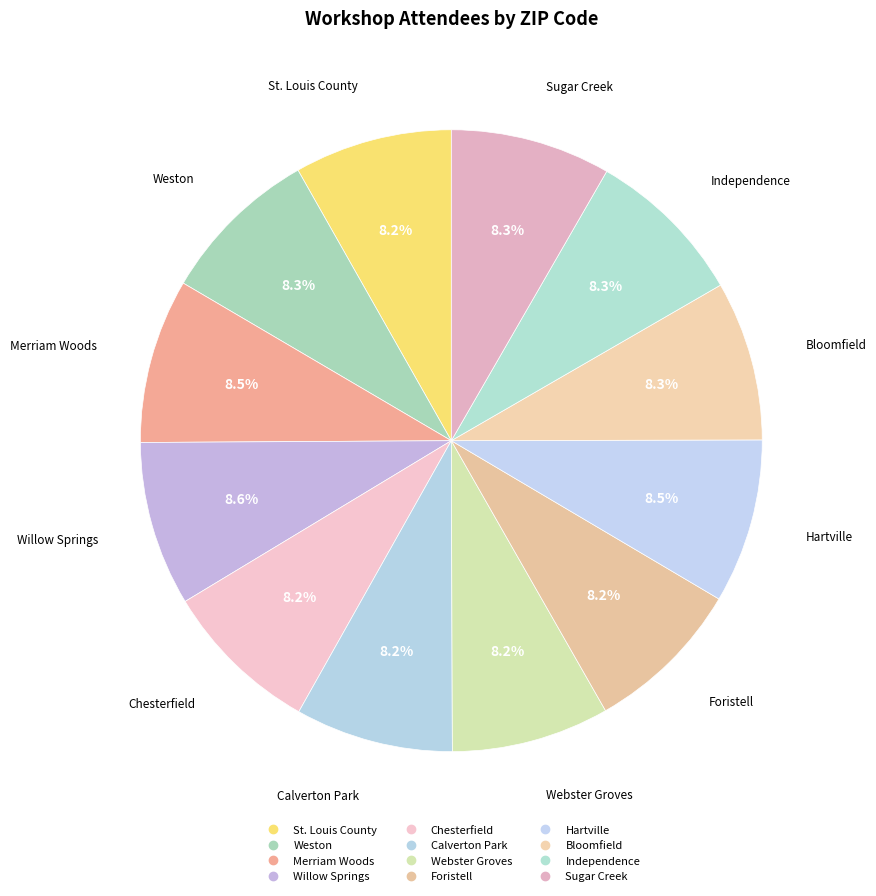

How many segments does this pie chart have?

12